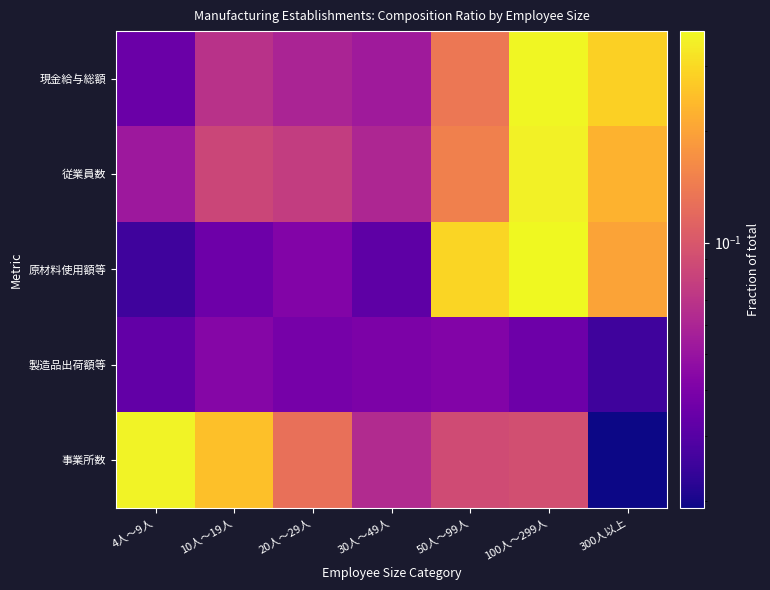

List the series in order of their peak value, lowest first.

製造品出荷額等, 従業員数, 事業所数, 現金給与総額, 原材料使用額等